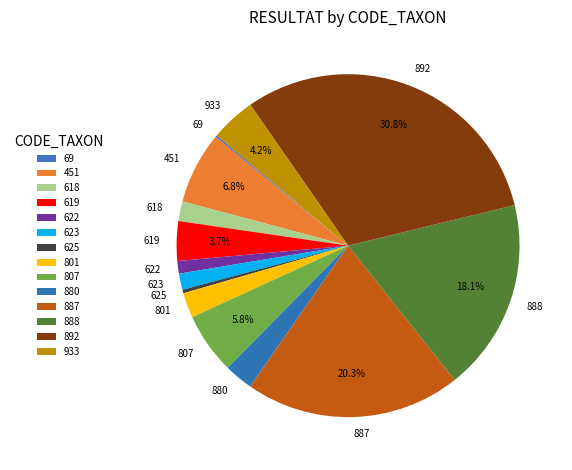

To the nearest percent, what percentage of the pie is 880?

3%